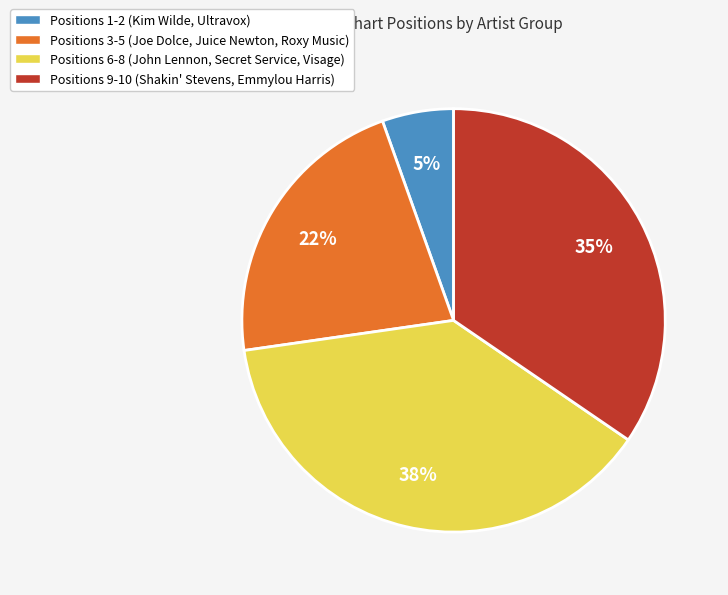

What is the largest slice in the pie chart?

Positions 6-8 (John Lennon, Secret Service, Visage)